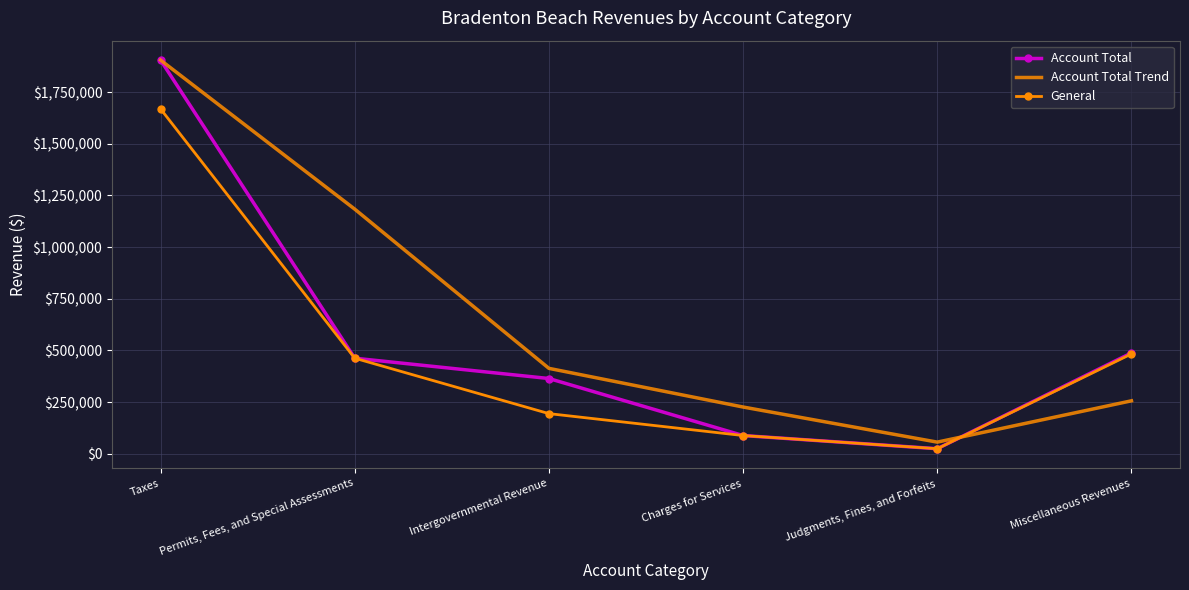

Reading left to right, list all the values displayed in this chart.

Account Total: Taxes=1904858	Permits, Fees, and Special Assessments=462232	Intergovernmental Revenue=363925	Charges for Services=87983	Judgments, Fines, and Forfeits=24256	Miscellaneous Revenues=487816
Account Total Trend: Taxes=1904858	Permits, Fees, and Special Assessments=1183545	Intergovernmental Revenue=413078	Charges for Services=225954	Judgments, Fines, and Forfeits=56119	Miscellaneous Revenues=256036
General: Taxes=1668601	Permits, Fees, and Special Assessments=462232	Intergovernmental Revenue=194058	Charges for Services=87983	Judgments, Fines, and Forfeits=24256	Miscellaneous Revenues=483077